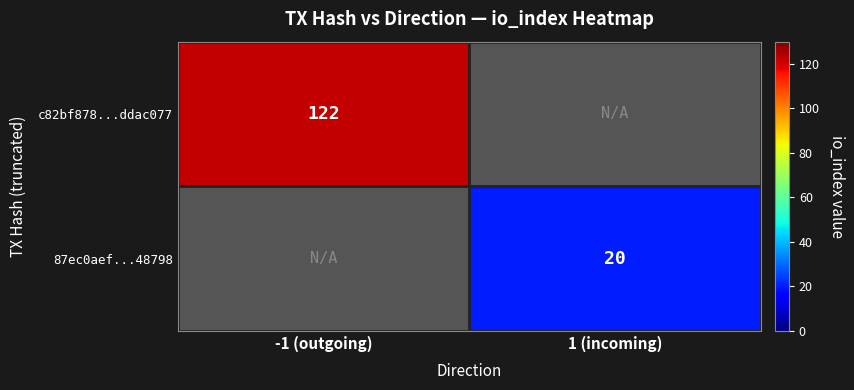

What is the greatest value displayed?

122.0